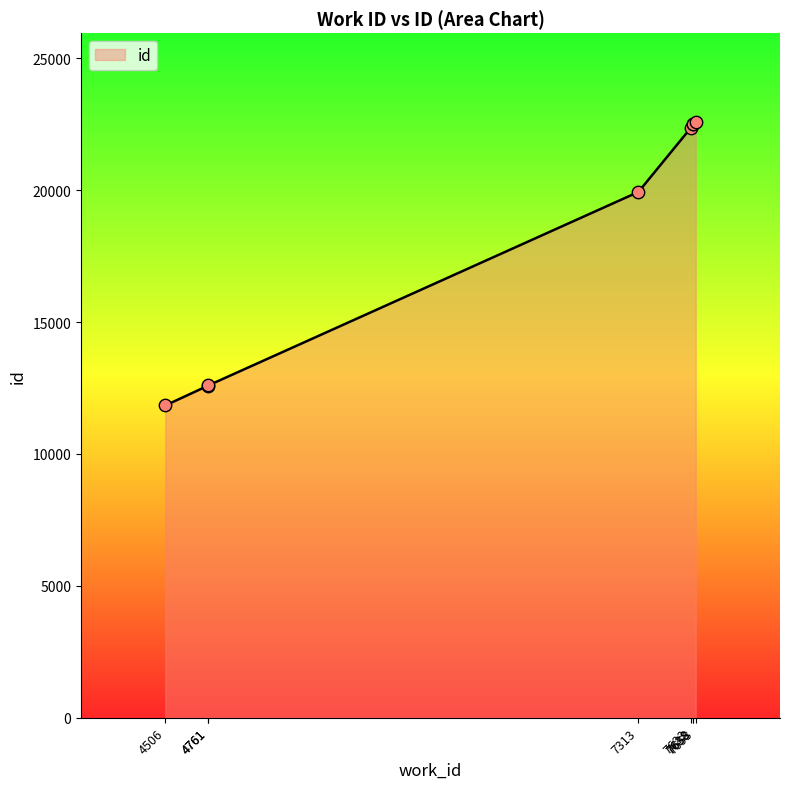

What is the change in value from 4506 to 7623?

+10518